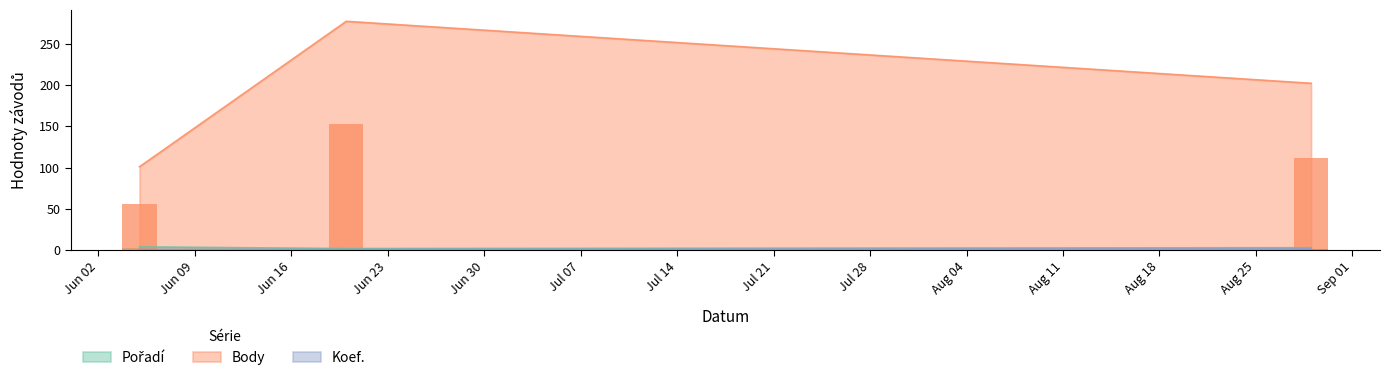

Rank the series at 2009-06-05 from highest to lowest value.

Body, Pořadí, Koef.